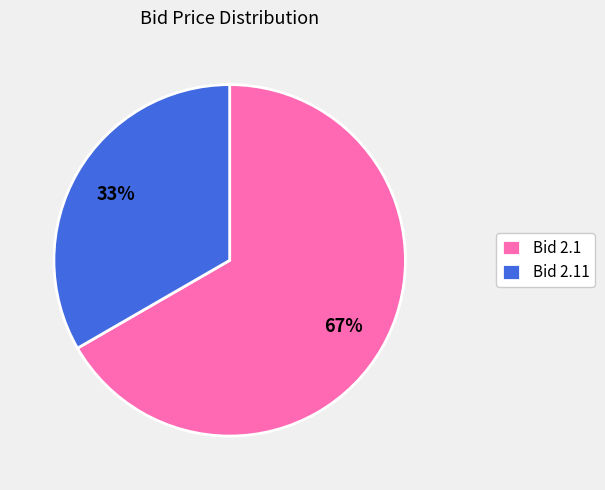

How many slices are in this pie chart?

2